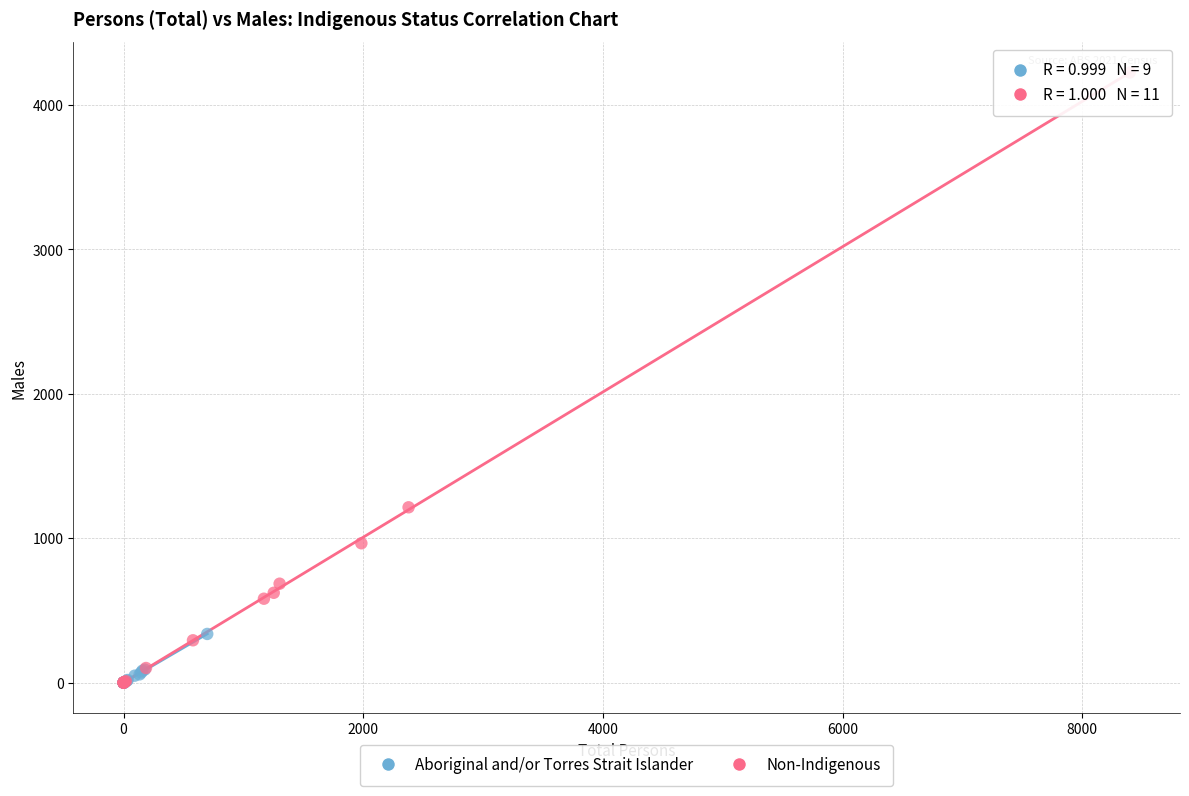

Which series has the largest Y range (max minus min)?

Non-Indigenous